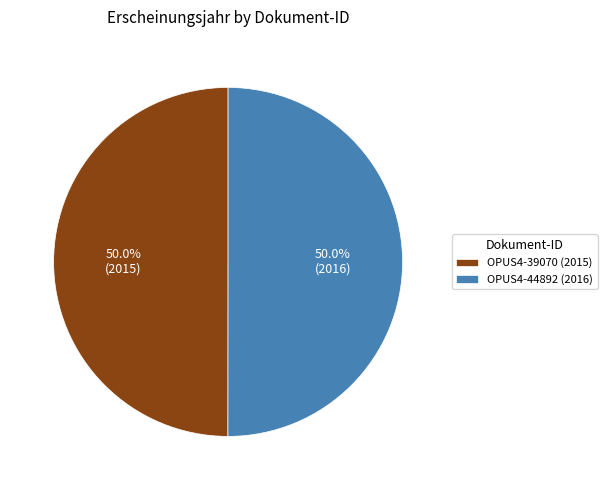

How many slices are in this pie chart?

2